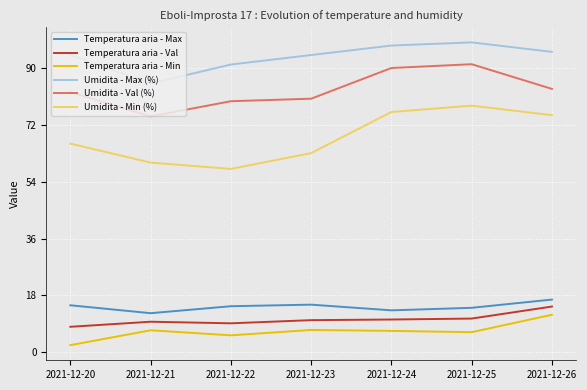

At which category does Umidita - Val (%) reach its first local valley?

2021-12-21